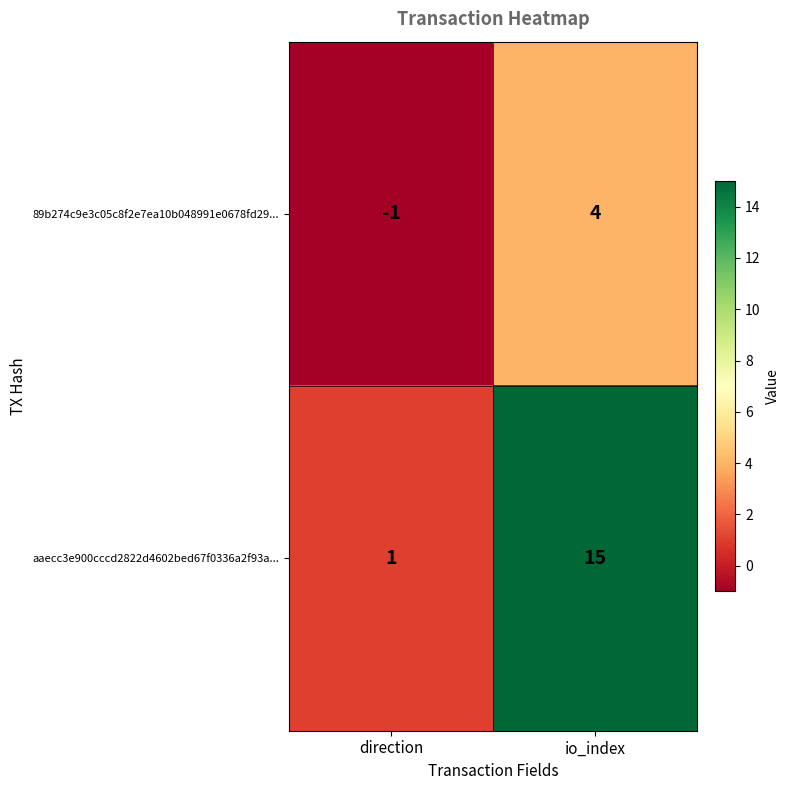

What is the greatest value displayed?

15